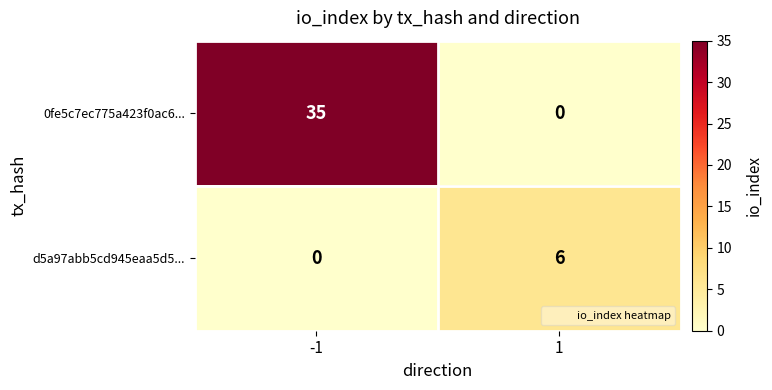

List the series in order of their overall mean, highest first.

0fe5c7ec775a423f0ac6..., d5a97abb5cd945eaa5d5...